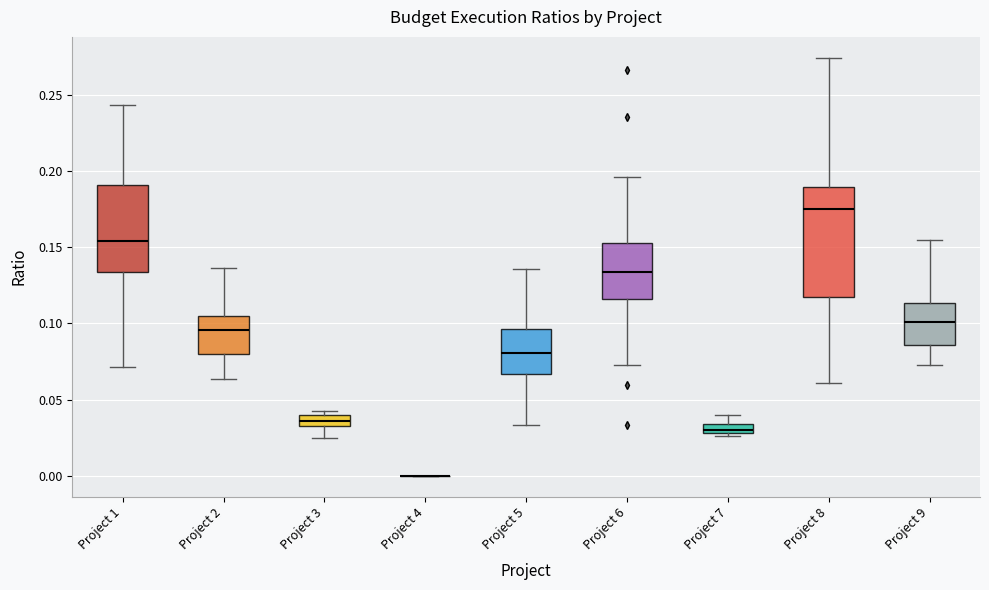

Which box is the tallest, from its lower edge to its upper edge?

Project 8